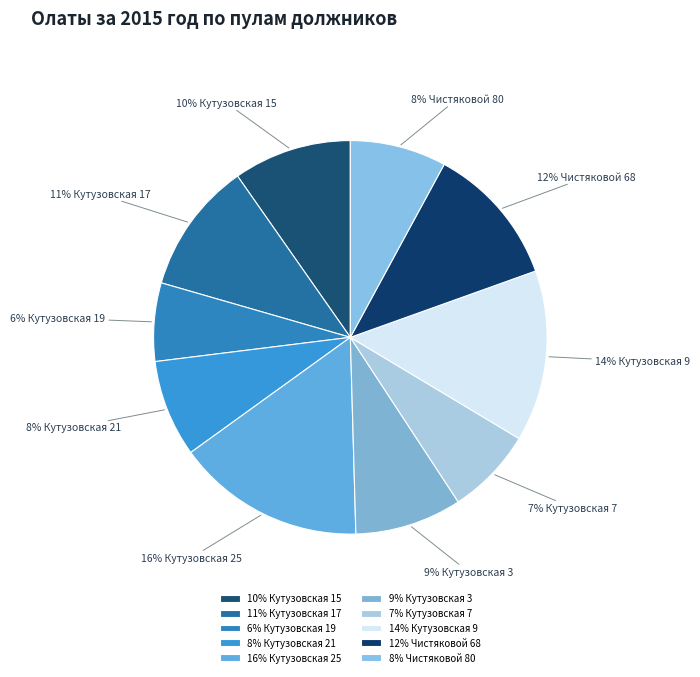

To the nearest percent, what percentage of the pie is 6% Кутузовская 19?

6%